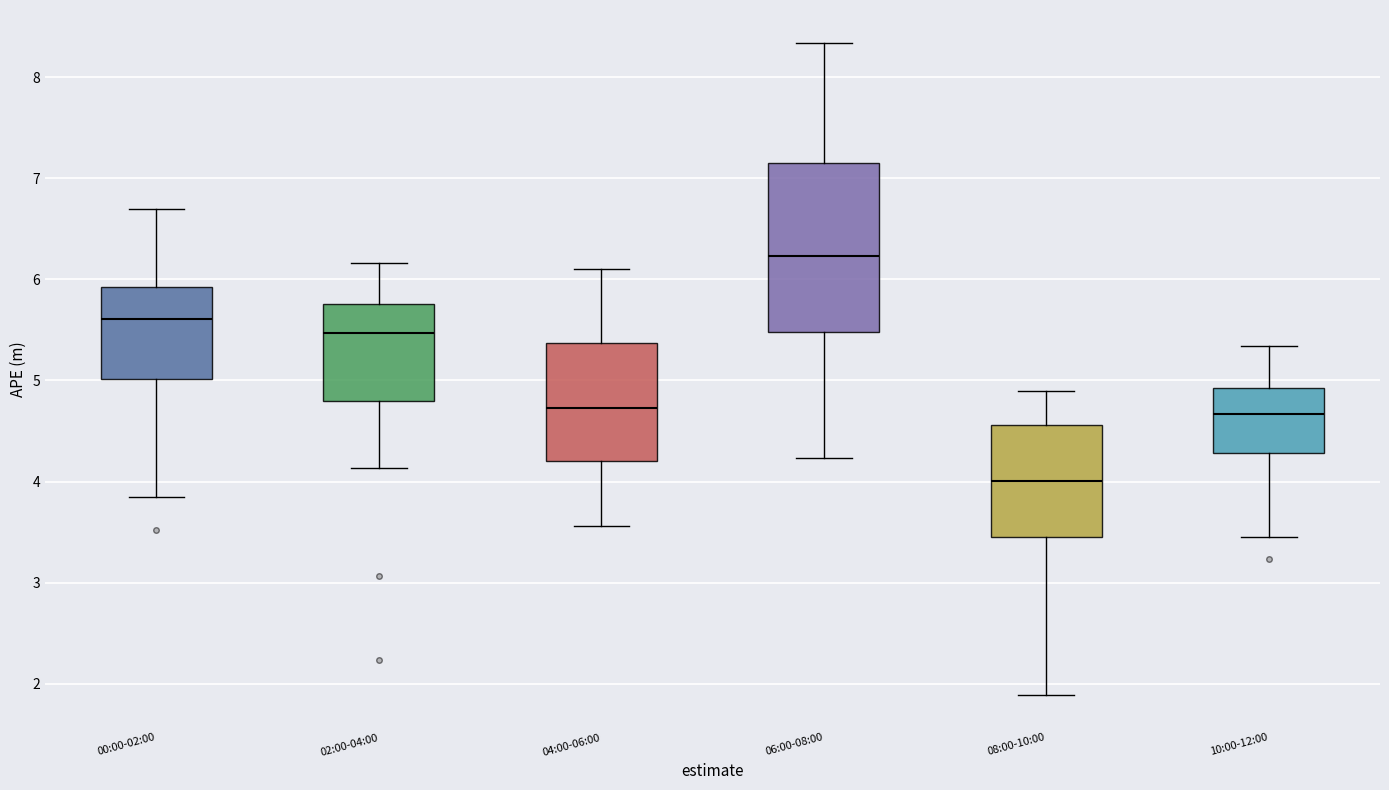

Reading left to right, transcribe this box plot: for each box, give where its median line is, the range the box spans, and where its two whiskers end, as read against the y-axis. The values are not printed on the chart, so give them approximately, as read against the axis.

00:00-02:00: median 5.6, box 5.0 to 5.9, whiskers 3.9 to 6.7
02:00-04:00: median 5.5, box 4.8 to 5.8, whiskers 4.1 to 6.2
04:00-06:00: median 4.7, box 4.2 to 5.4, whiskers 3.6 to 6.1
06:00-08:00: median 6.2, box 5.5 to 7.1, whiskers 4.2 to 8.3
08:00-10:00: median 4.0, box 3.5 to 4.6, whiskers 1.9 to 4.9
10:00-12:00: median 4.7, box 4.3 to 4.9, whiskers 3.5 to 5.3